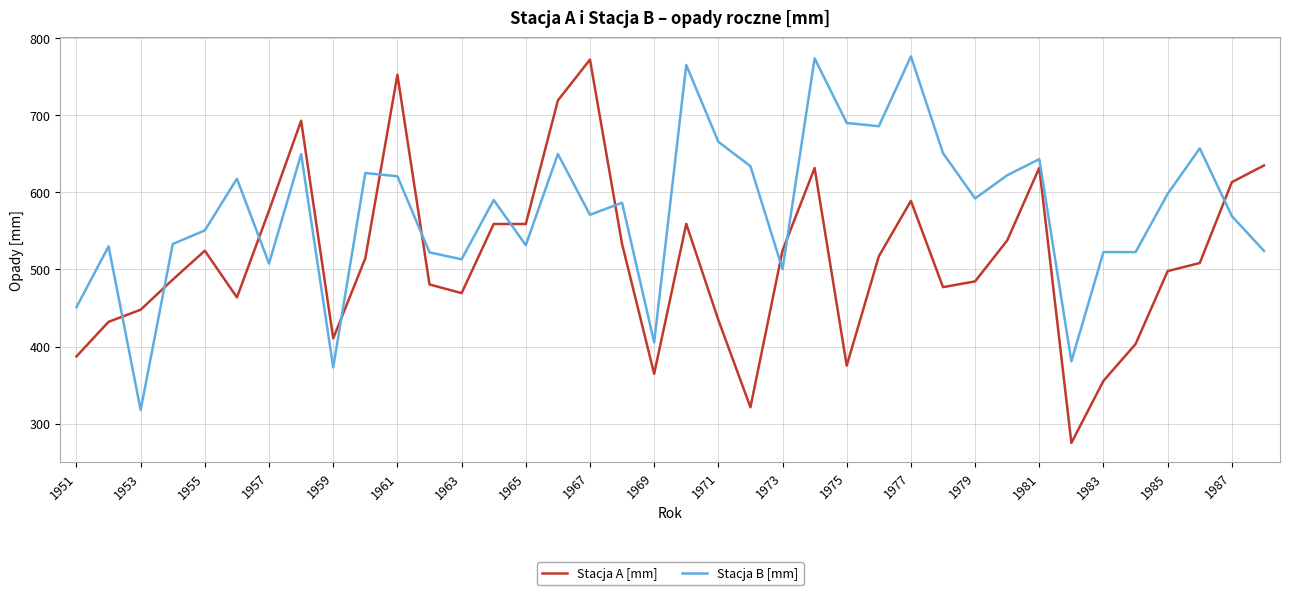

How many times do Stacja B [mm] and Stacja A [mm] cross each other?

11